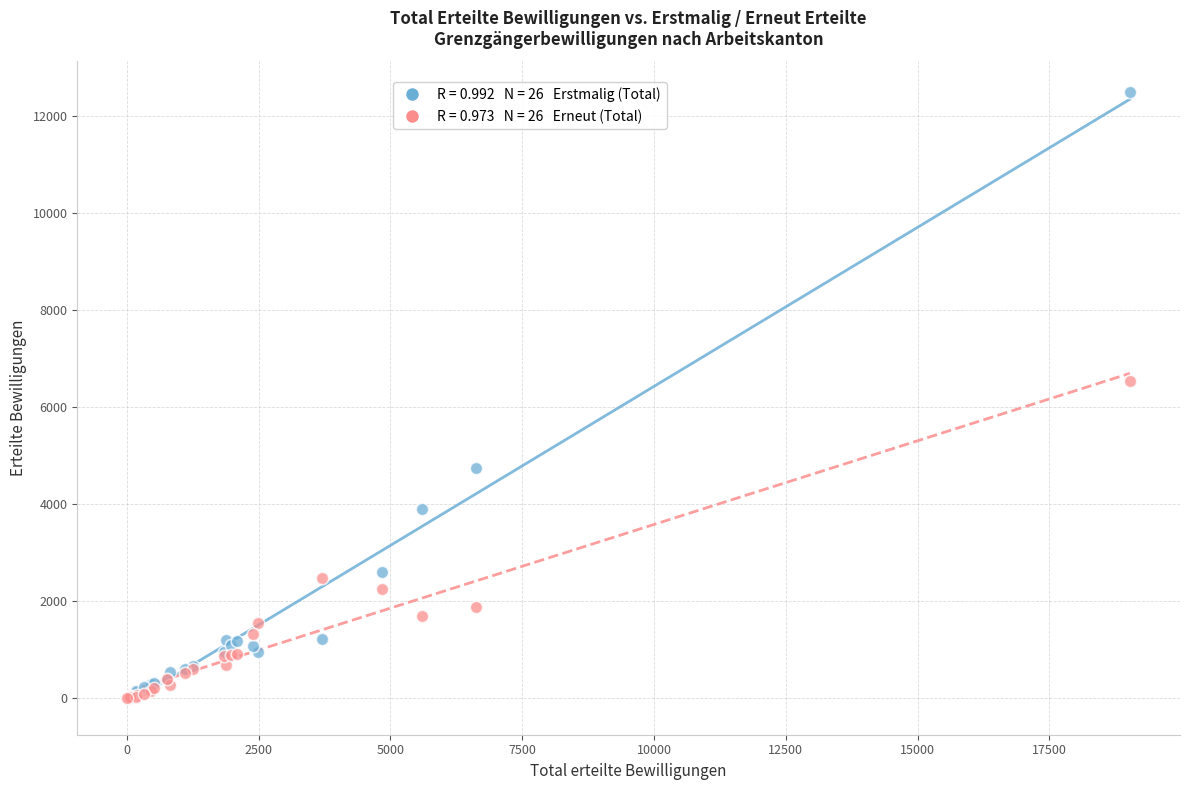

Across all series, what Y value is closest to 6244?

6542